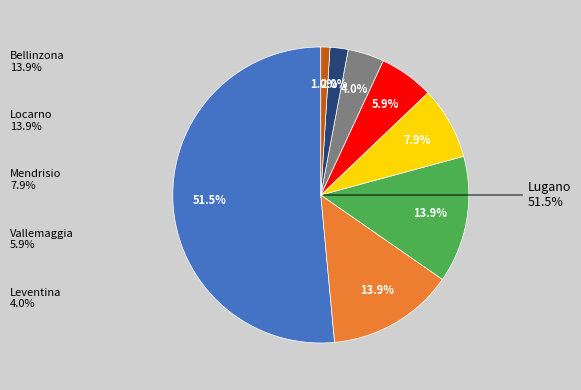

How many slices are in this pie chart?

8